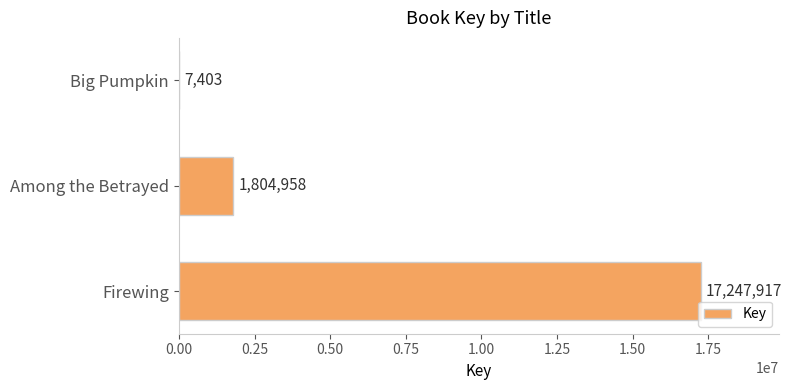

What is the change in value from Among the Betrayed to Big Pumpkin?

-1797555